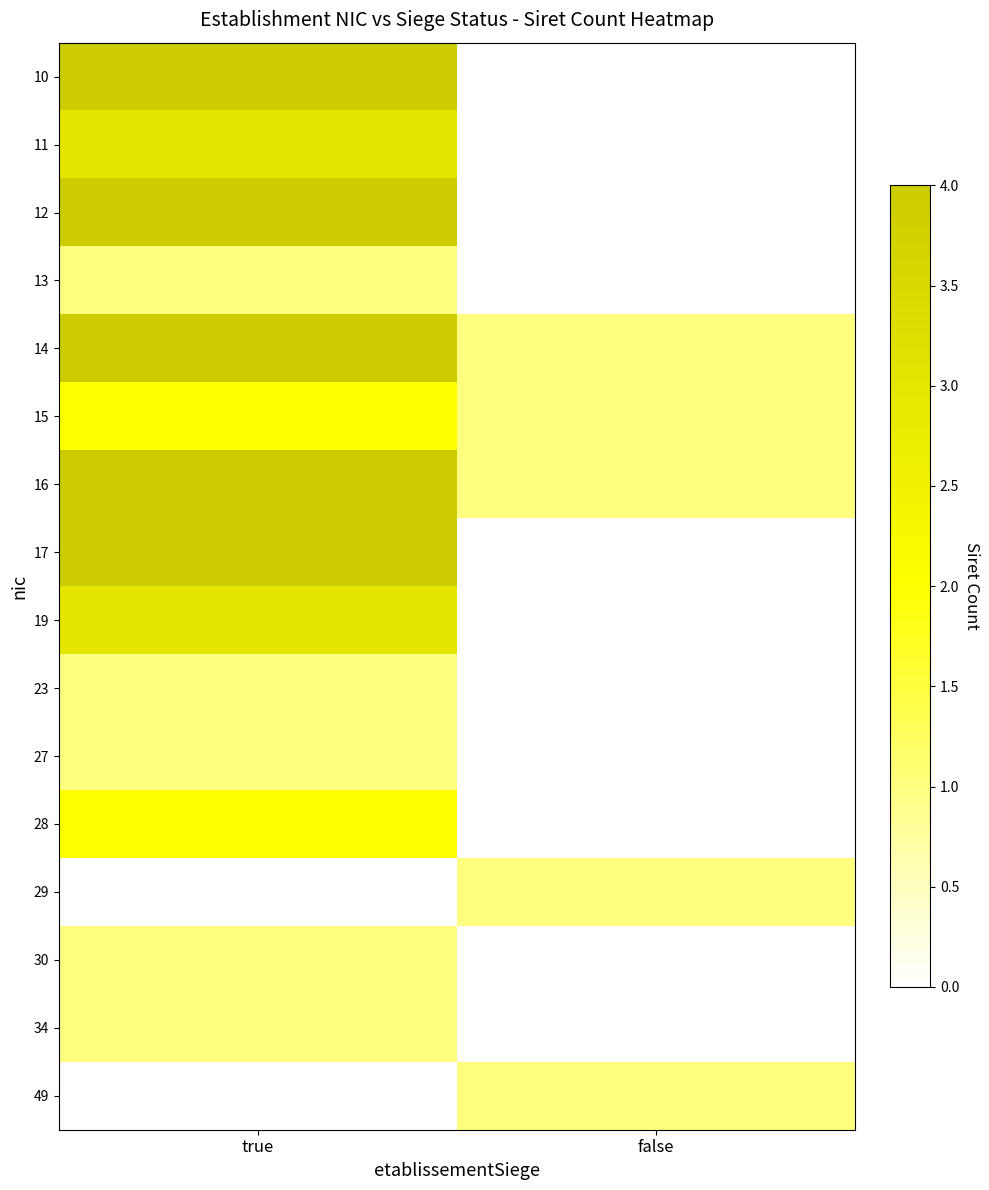

Reading left to right, extract all data points from this chart.

10: true=4	false=0
11: true=3	false=0
12: true=4	false=0
13: true=1	false=0
14: true=4	false=1
15: true=2	false=1
16: true=4	false=1
17: true=4	false=0
19: true=3	false=0
23: true=1	false=0
27: true=1	false=0
28: true=2	false=0
29: true=0	false=1
30: true=1	false=0
34: true=1	false=0
49: true=0	false=1